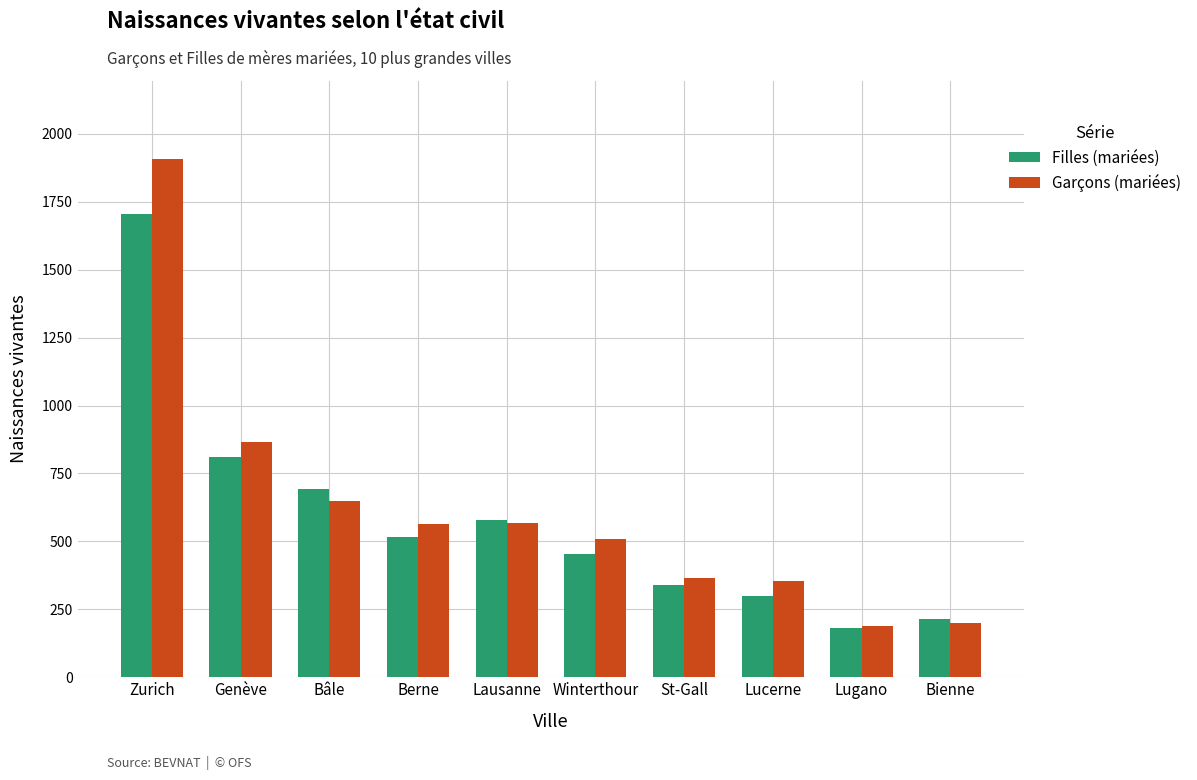

Rank the series by their maximum value, from lowest to highest.

Filles (mariées), Garçons (mariées)